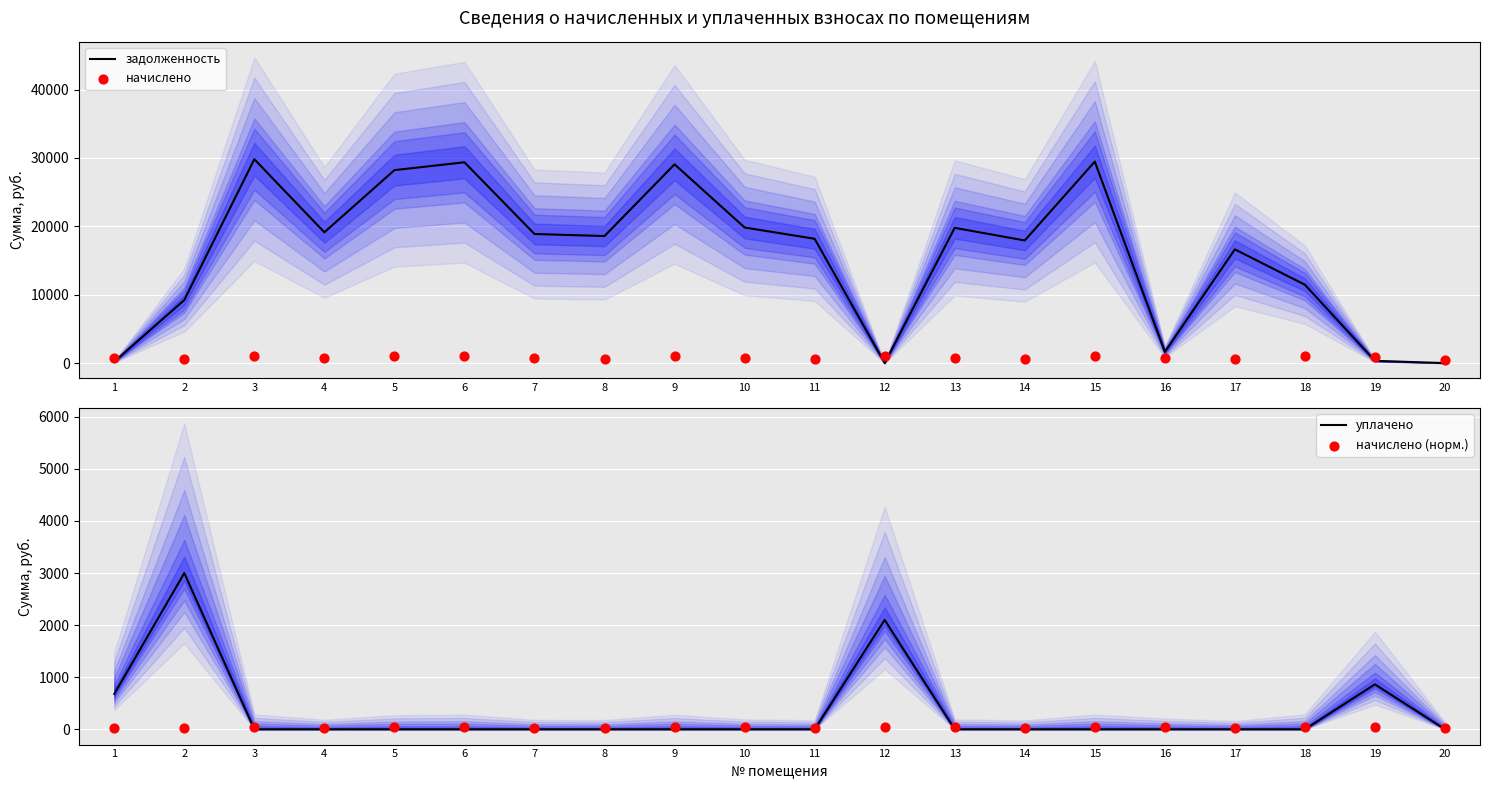

At how many categories does at least one series exceed 8875?

15